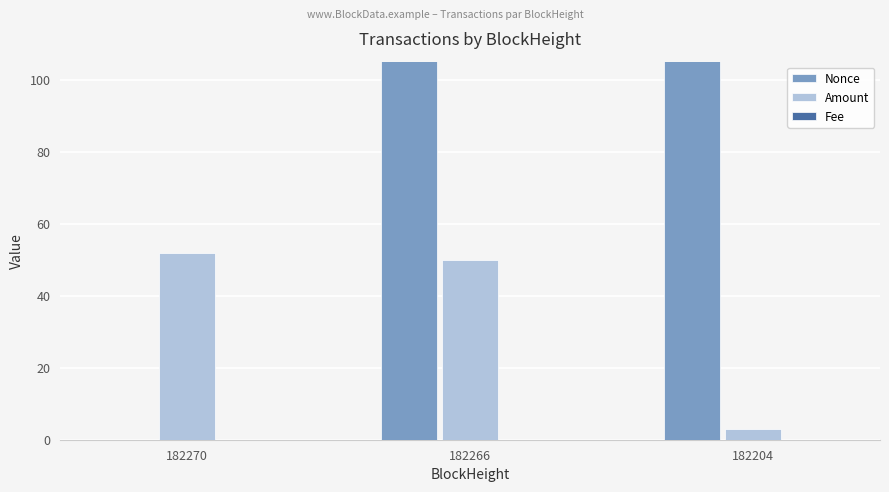

Reading left to right, extract all data points from this chart.

Nonce: 0.0	65752.0	65732.0
Amount: 52.0	50.0	3.0
Fee: 0.0	0.0	0.0